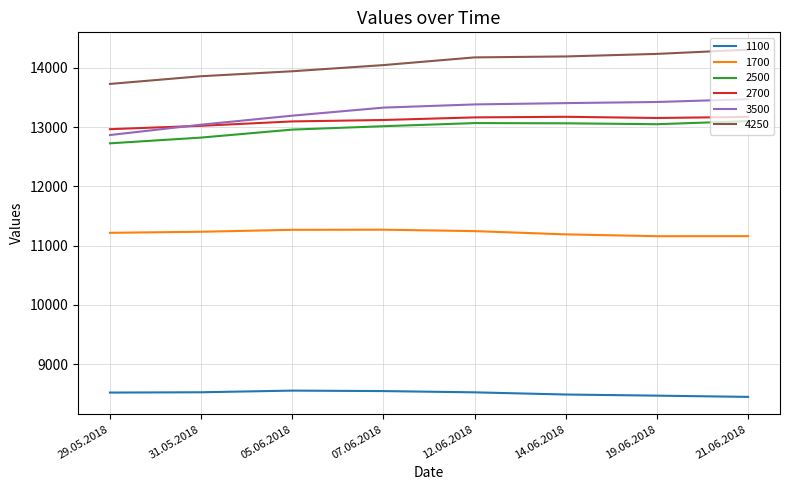

Which series changed the most between 29.05.2018 and 07.06.2018?

3500